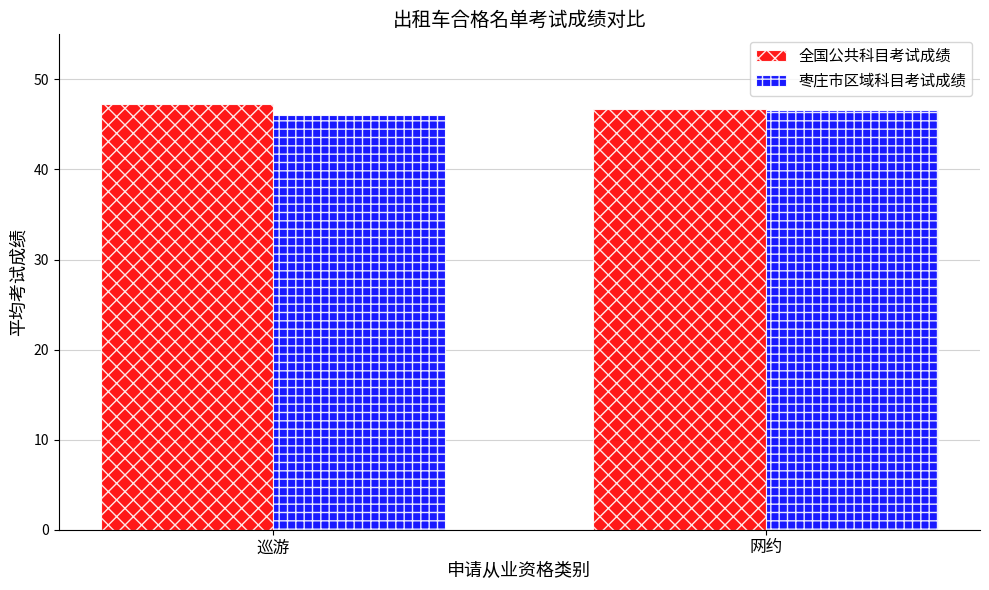

At which label does 枣庄市区域科目考试成绩 reach its minimum?

巡游